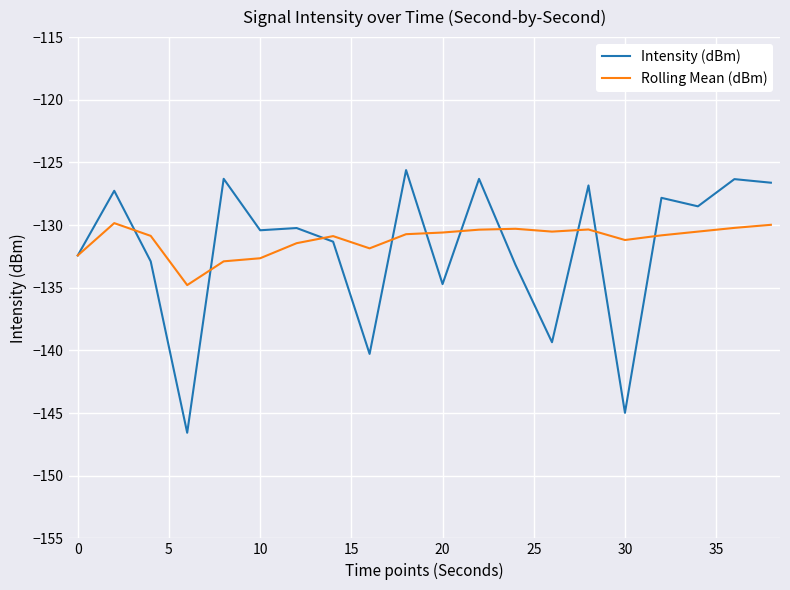

Is this an area chart (filled region under the line)?

No